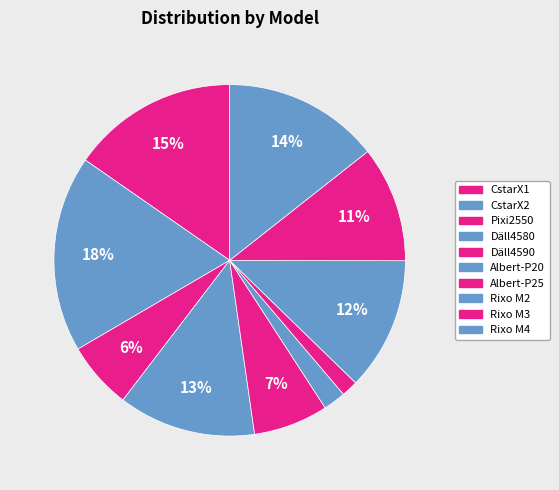

To the nearest percent, what is the difference between the CstarX2 and Däll4580 slice percentages?

5%